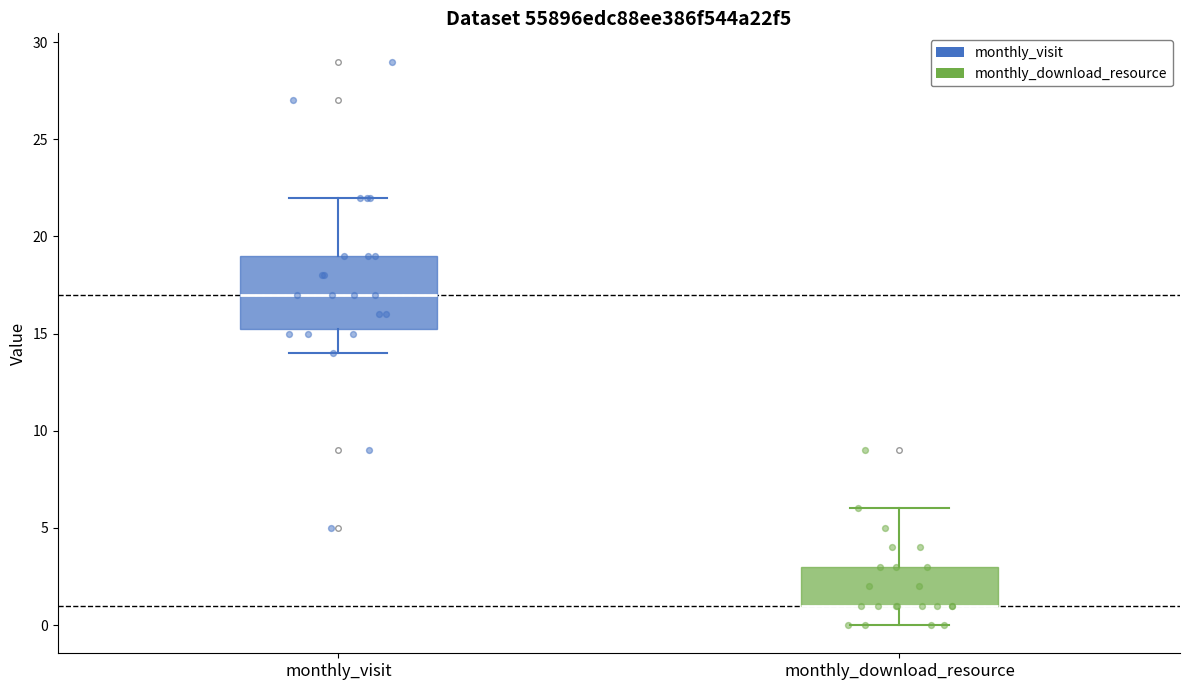

Where is the lower edge of the box for monthly_download_resource on the y-axis? The values are not printed on the chart, so give them approximately, as read against the axis.

1.0